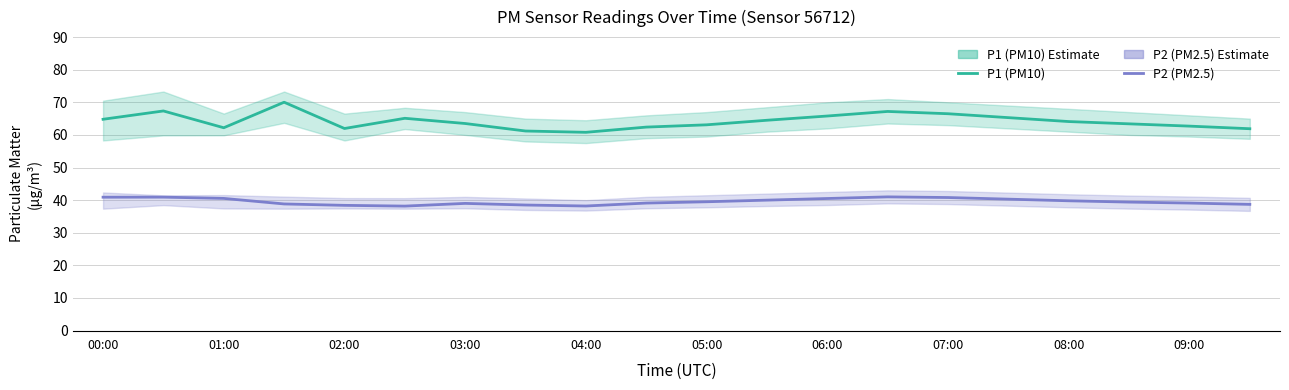

How many interior local valleys does the P1 (PM10) series have?

3